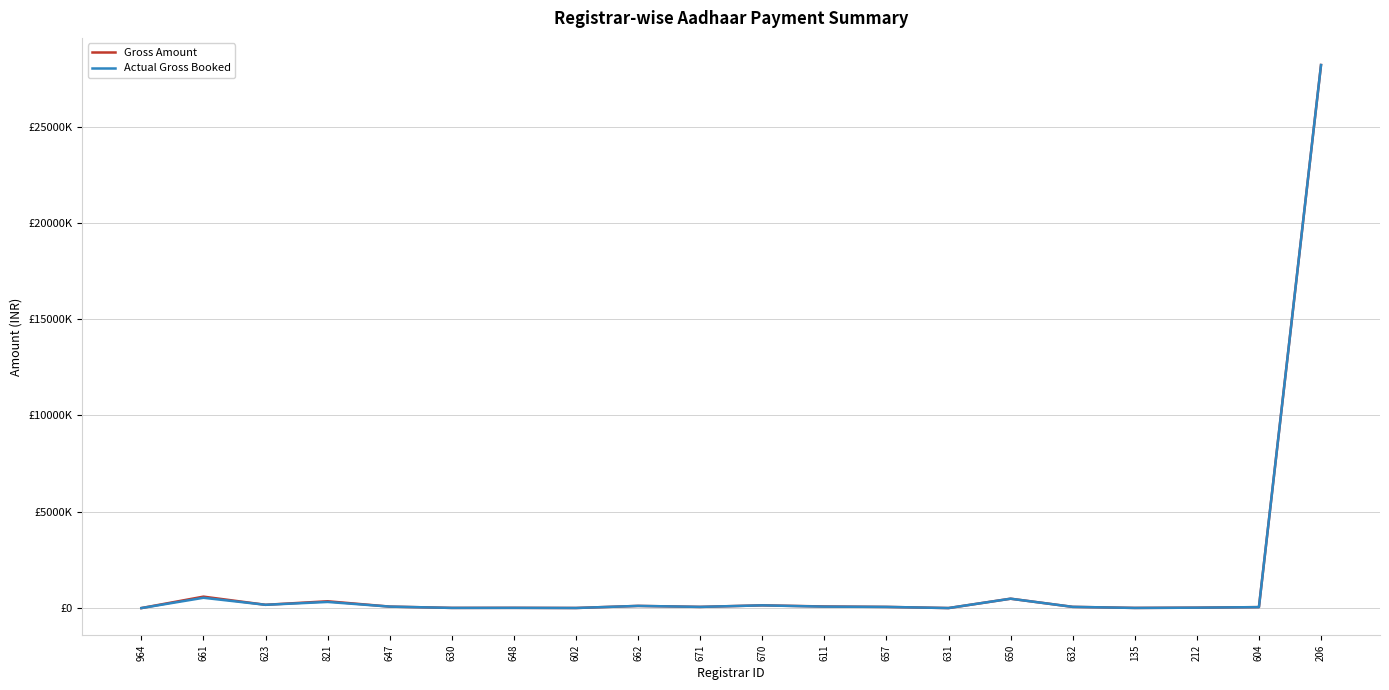

Is this an area chart (filled region under the line)?

No